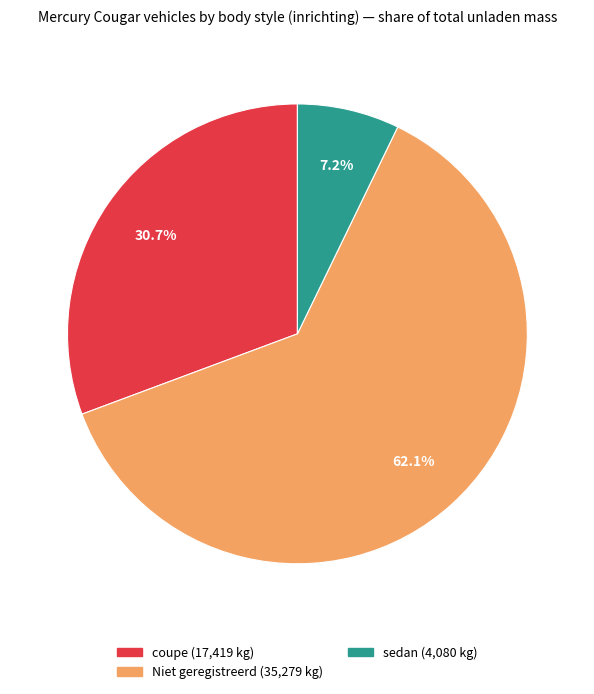

Does any single category account for the majority?

Yes